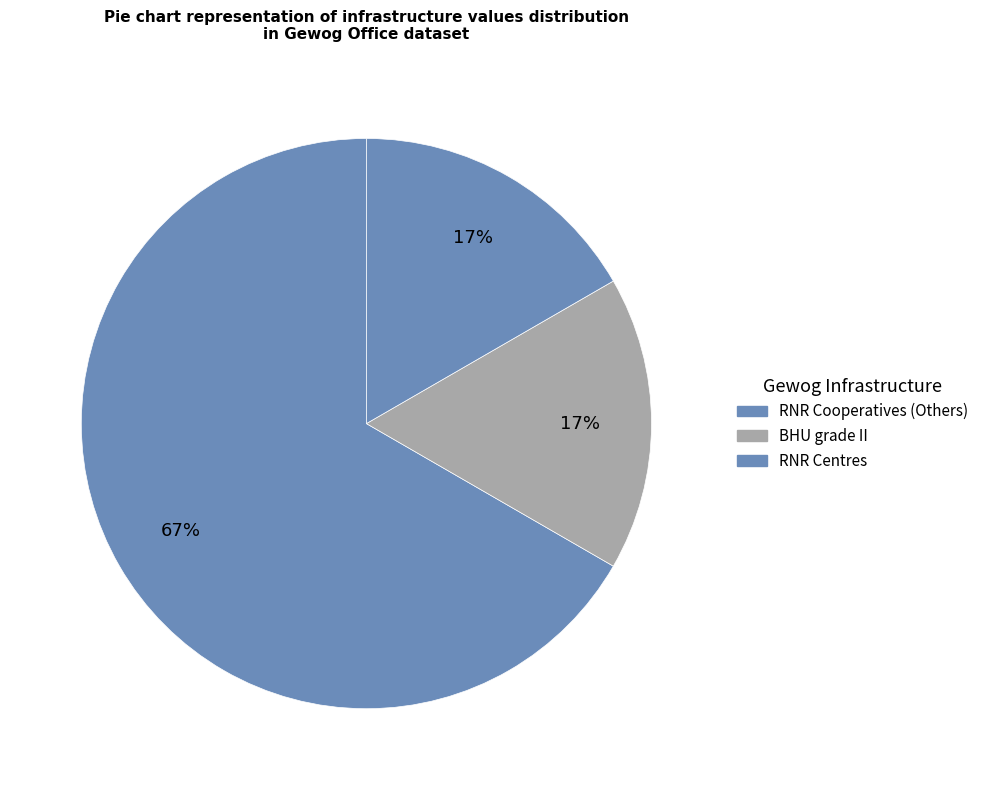

What is the largest slice in the pie chart?

RNR Cooperatives (Others)